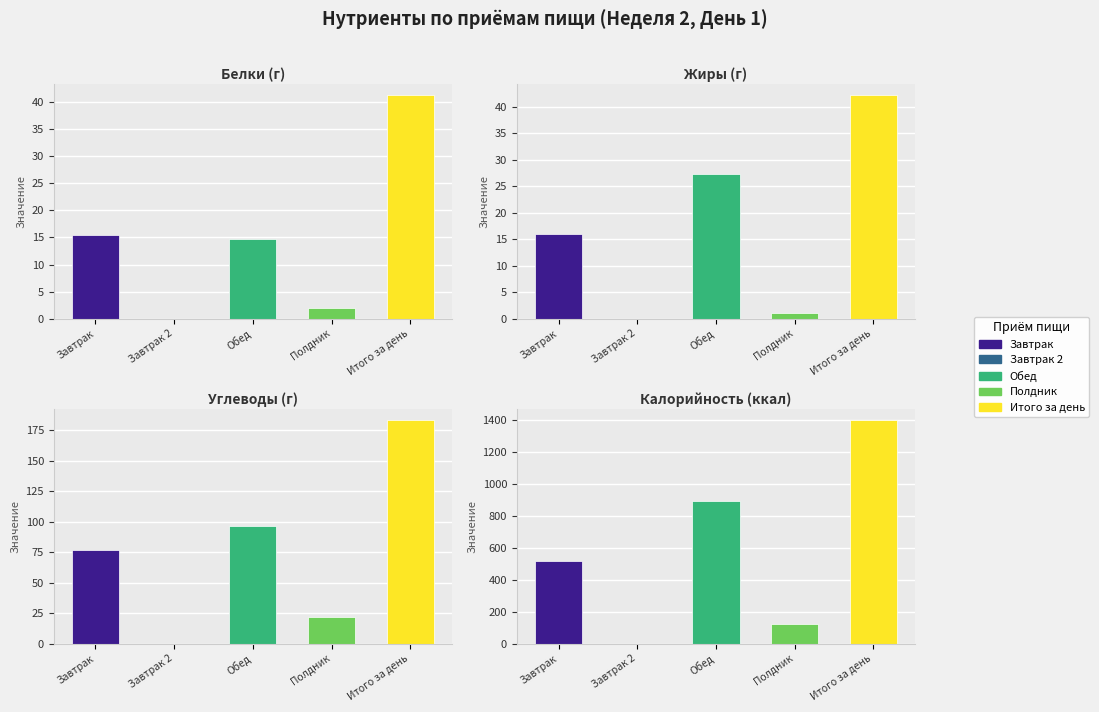

How many groups of bars are there?

5